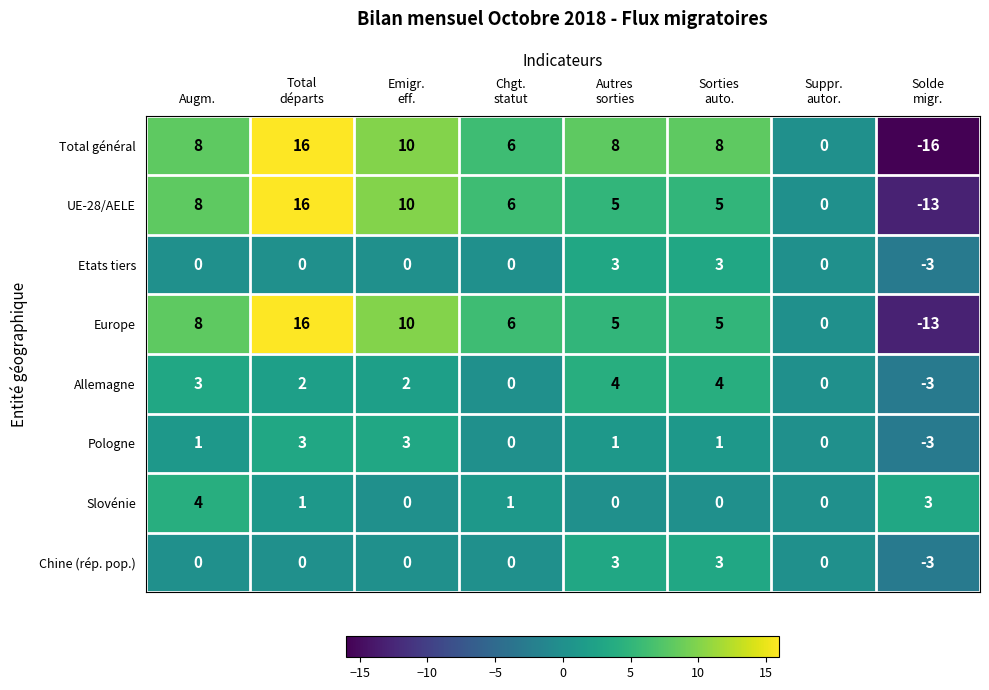

What is the highest value of the Total général series?

16